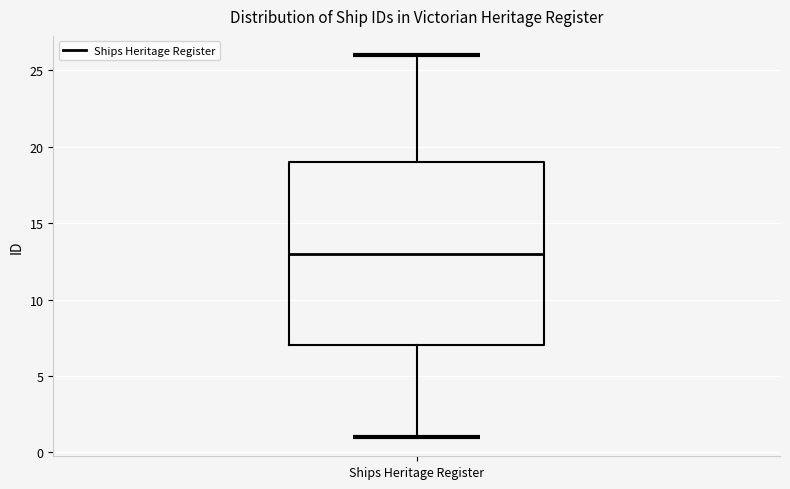

Read this box plot against the y-axis: the position of the median line, the range covered by the box, and the ends of both whiskers. The values are not printed on the chart, so give them approximately, as read against the axis.

median 13, box 7 to 19, whiskers 1 to 26